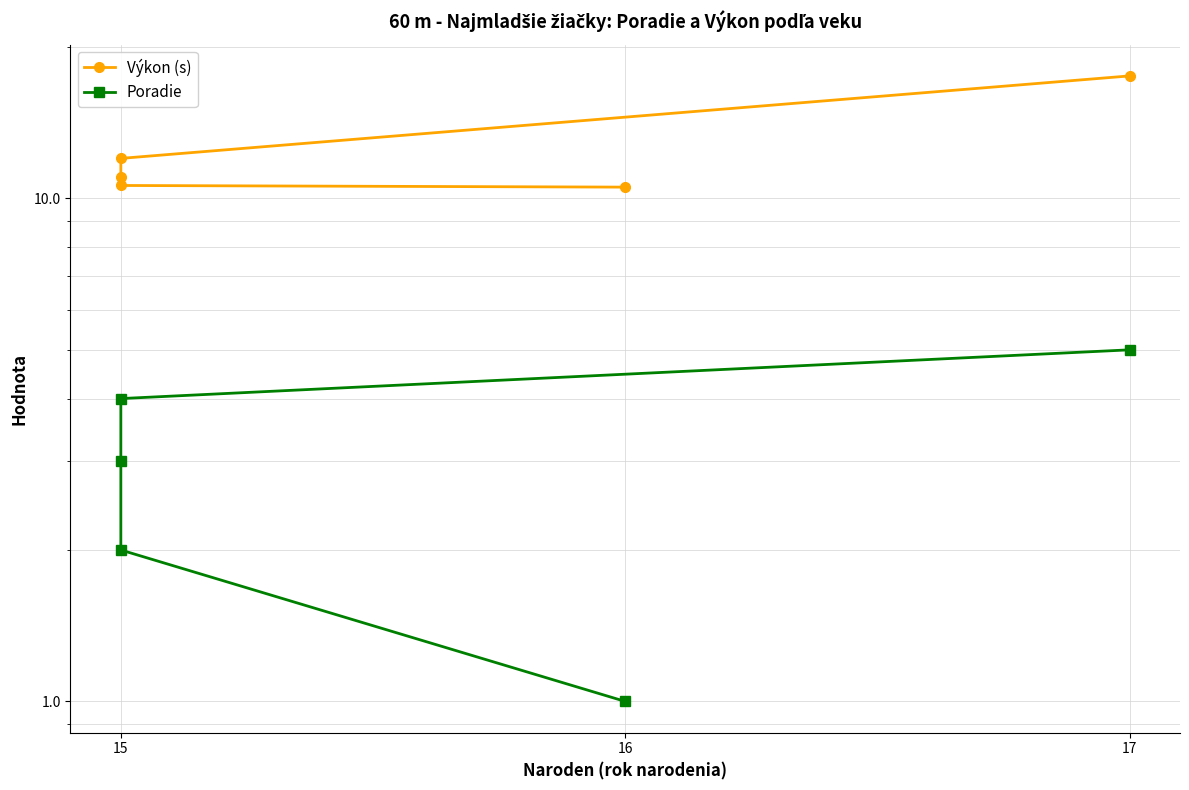

What is the difference between the second highest and minimum values in the Výkon (s) series?

1.5